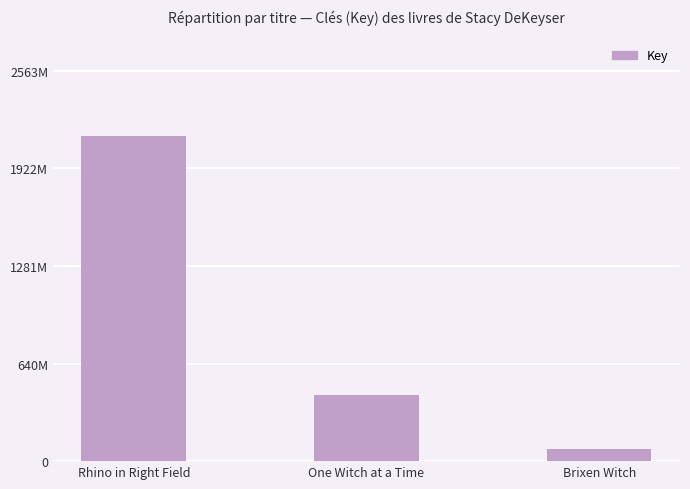

Are the bars horizontal?

No